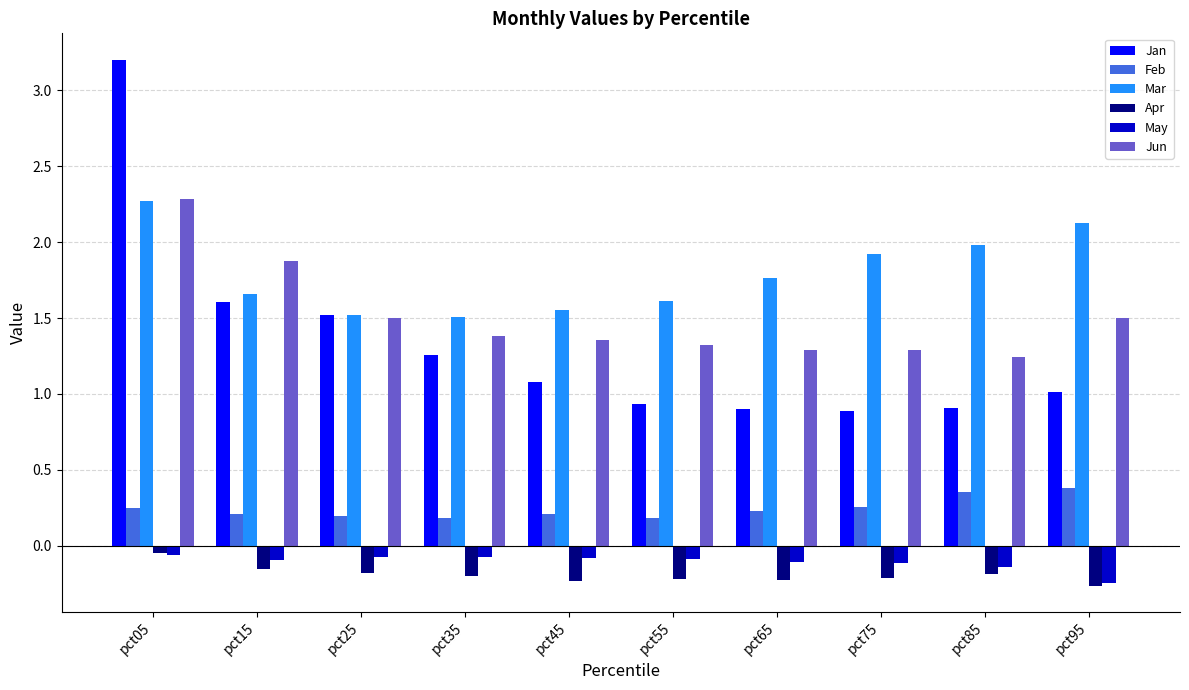

Is the value of Mar at pct95 greater than the value of Jan at pct45?

Yes